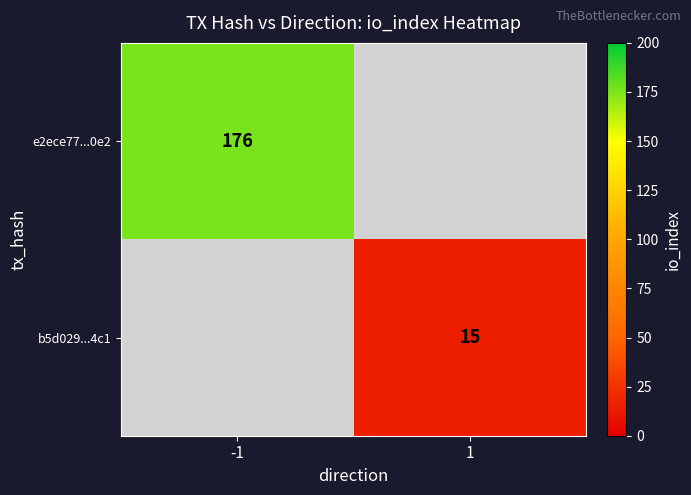

At how many categories does at least one series exceed 28?

1